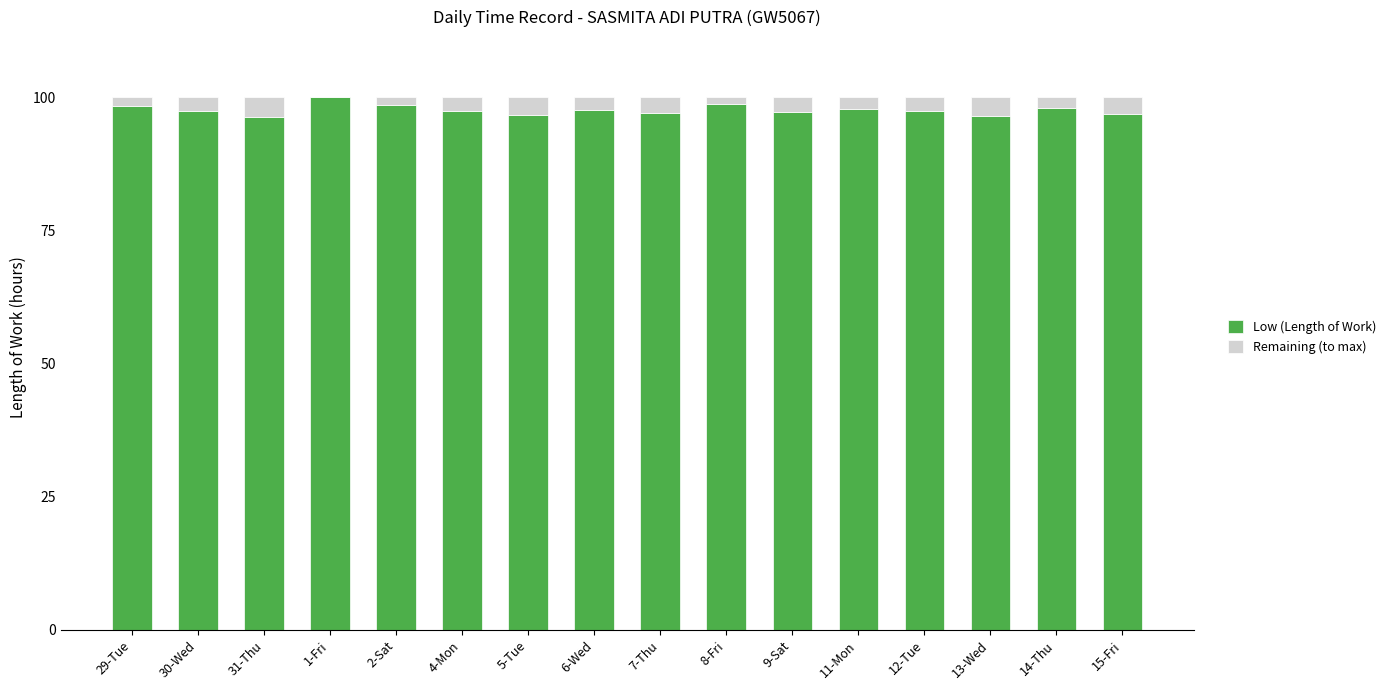

Are the bars grouped side by side (vs. stacked)?

No